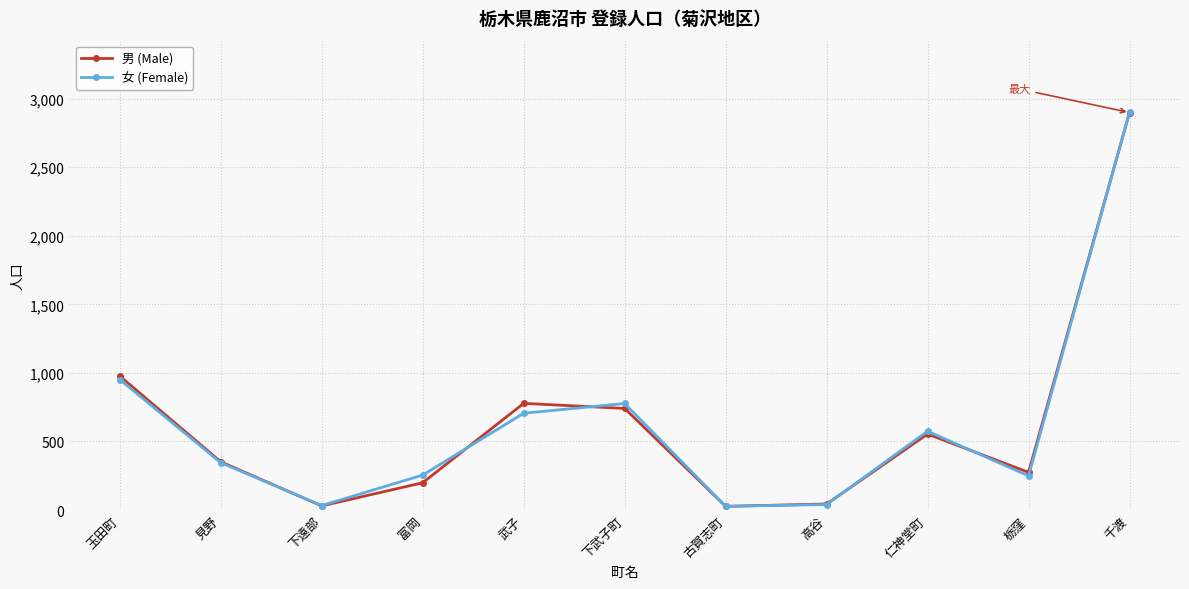

What position from the left is 玉田町?

1